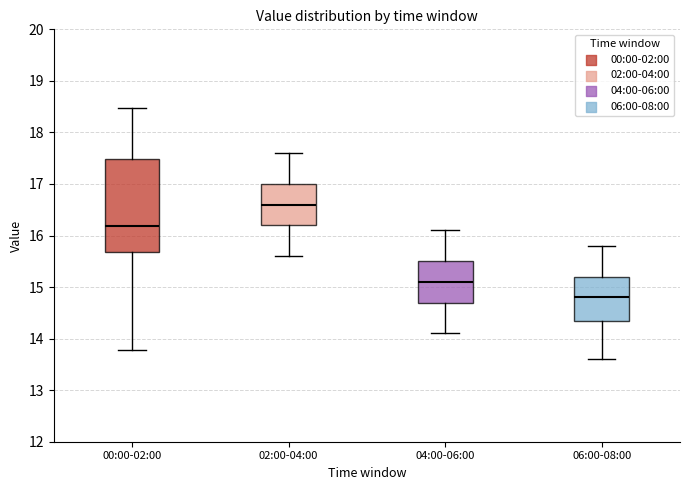

Comparing the boxes themselves (not the whiskers), which one is the tallest?

00:00-02:00